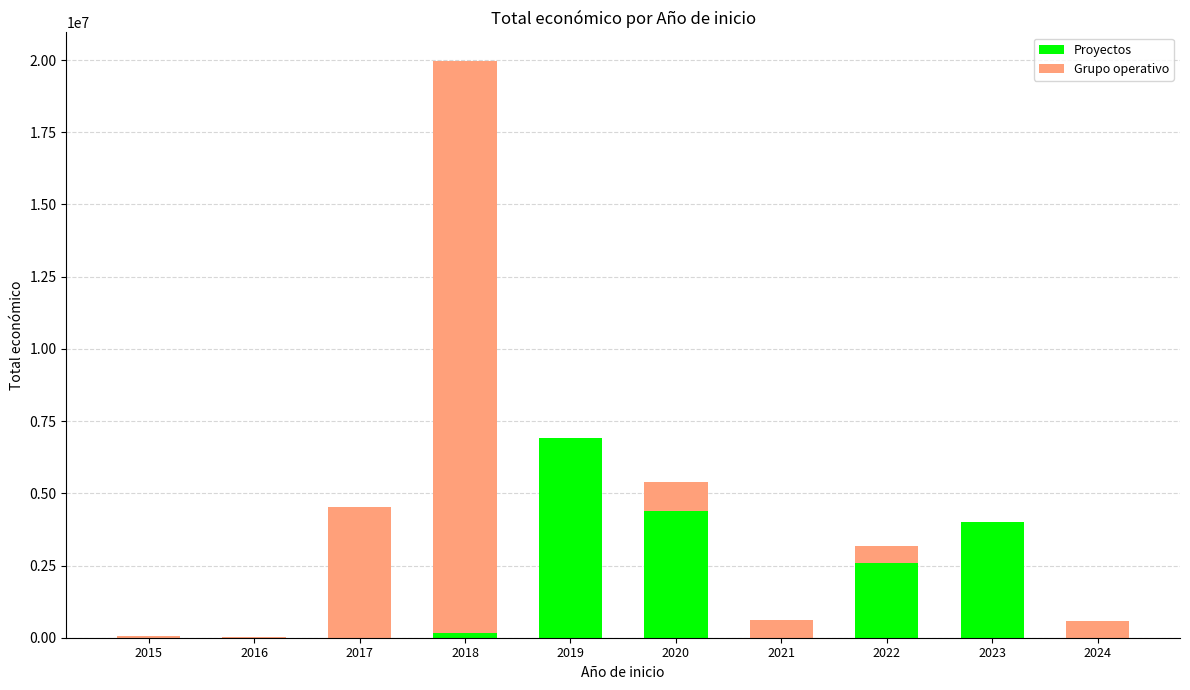

The value of Proyectos at 2016 is 0. True or false?

True